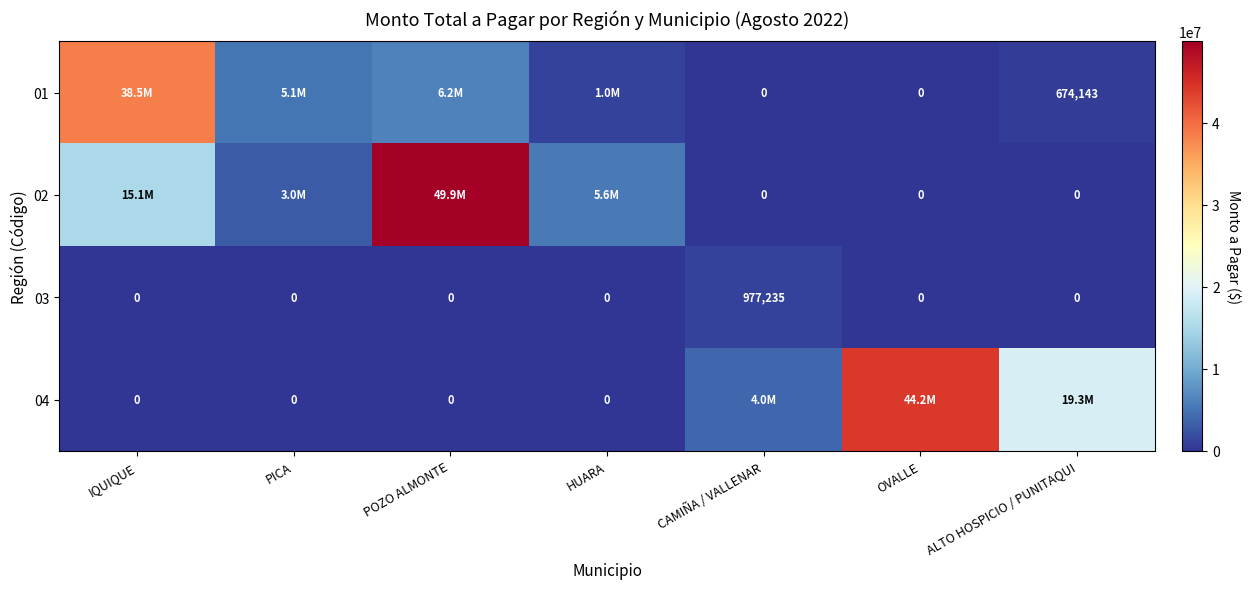

The value of 03 at OVALLE is 0. True or false?

True